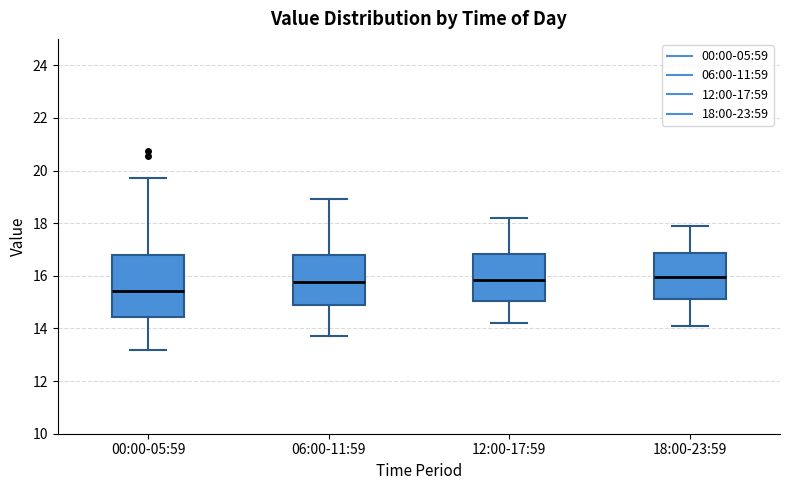

Where does the median line of the box for 06:00-11:59 sit on the y-axis? The values are not printed on the chart, so give them approximately, as read against the axis.

15.8